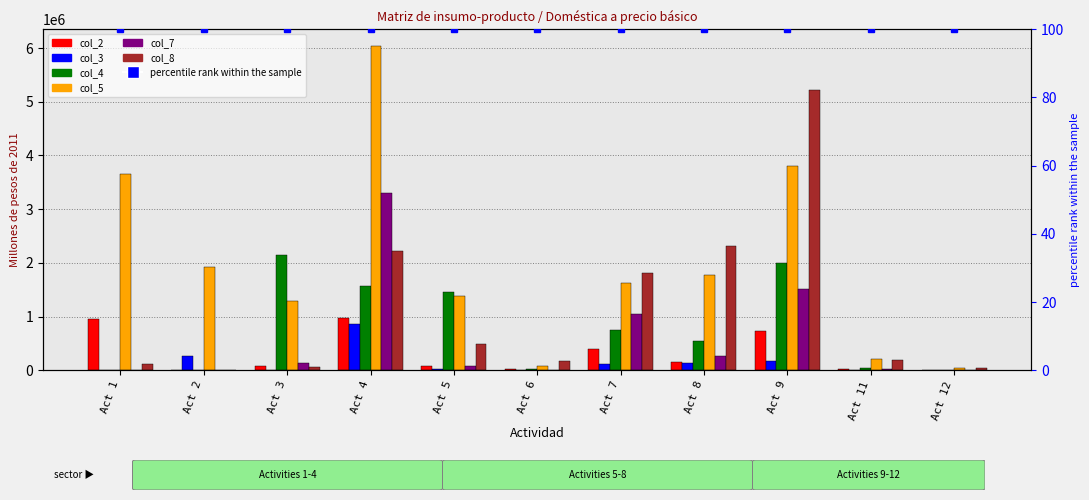

Is the value of col_8 at 6 greater than the value of col_5 at 5?

No